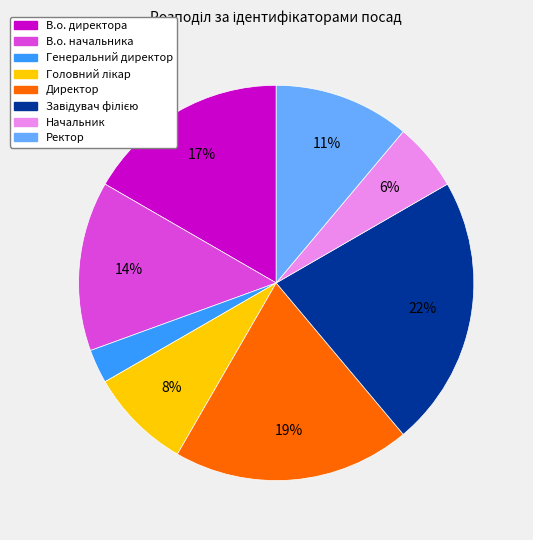

Is the sum of В.о. начальника and Ректор greater than half?

No